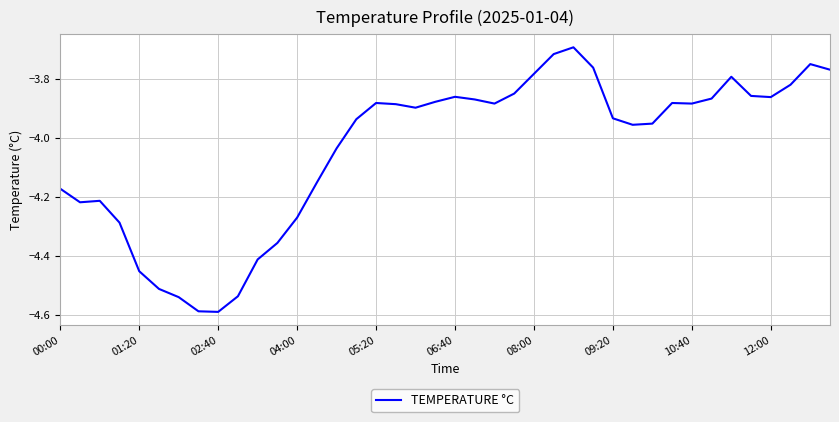

What is the difference between the maximum and minimum values?

0.9